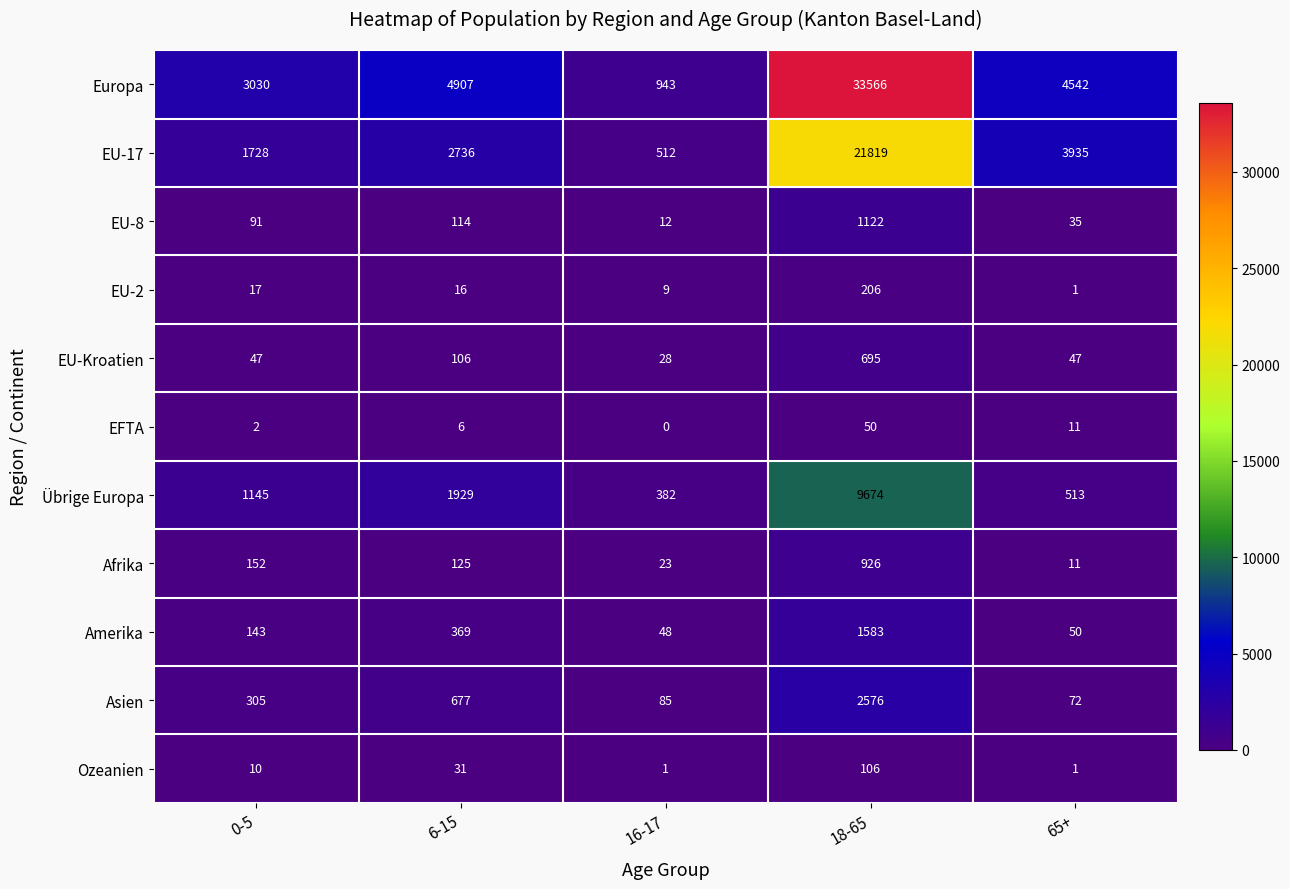

The Afrika series shows 11 at 65+. True or false?

True